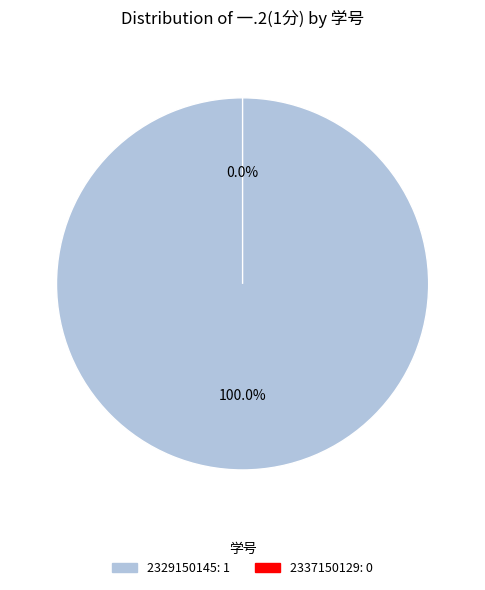

How many slices are in this pie chart?

2